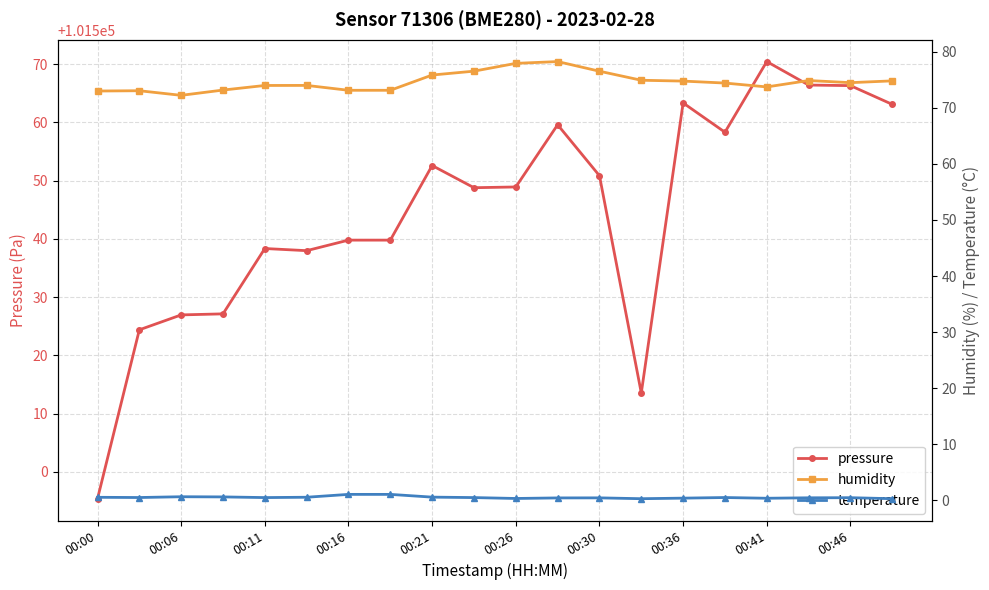

Which series has the largest range (max minus min)?

pressure